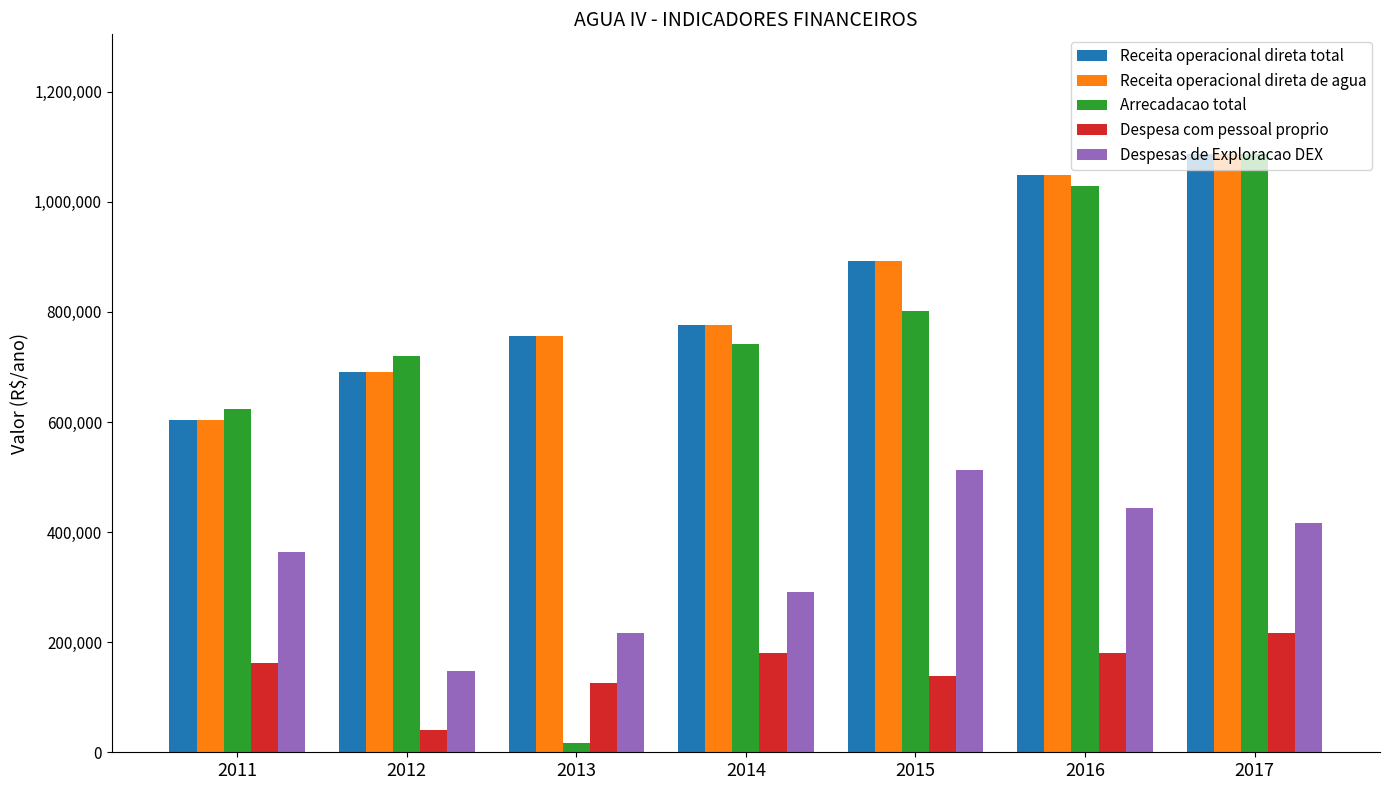

What are all the series names shown in the legend?

Receita operacional direta total, Receita operacional direta de agua, Arrecadacao total, Despesa com pessoal proprio, Despesas de Exploracao DEX